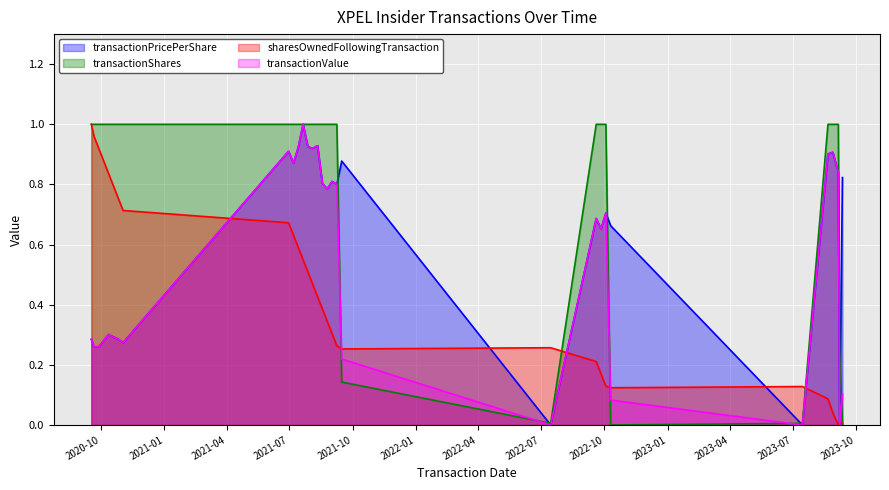

Which series has the largest total across all categories?

transactionShares